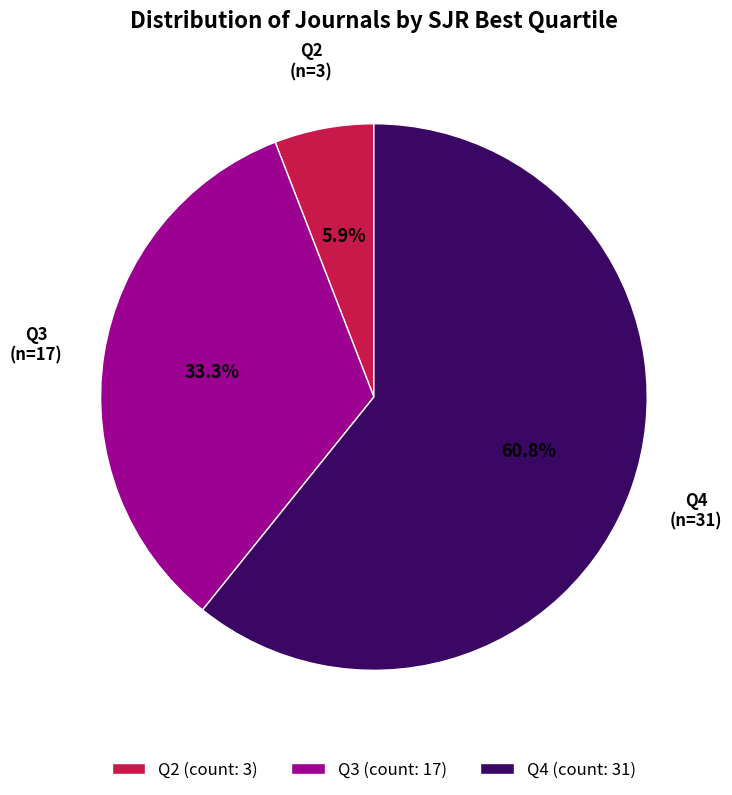

Combined, do Q2 and Q3 account for over 50%?

No